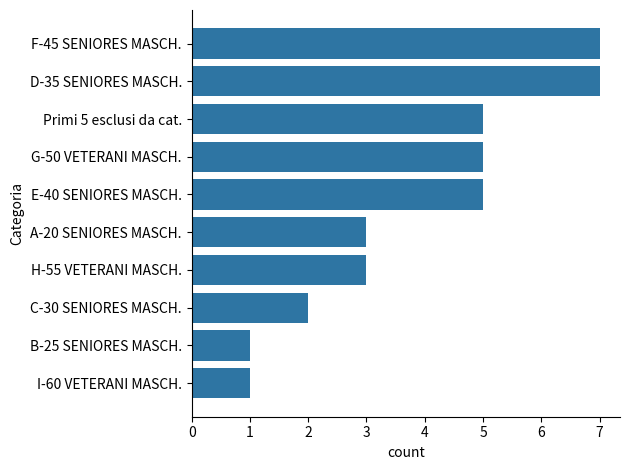

What is the change in value from I-60 VETERANI MASCH. to G-50 VETERANI MASCH.?

+4